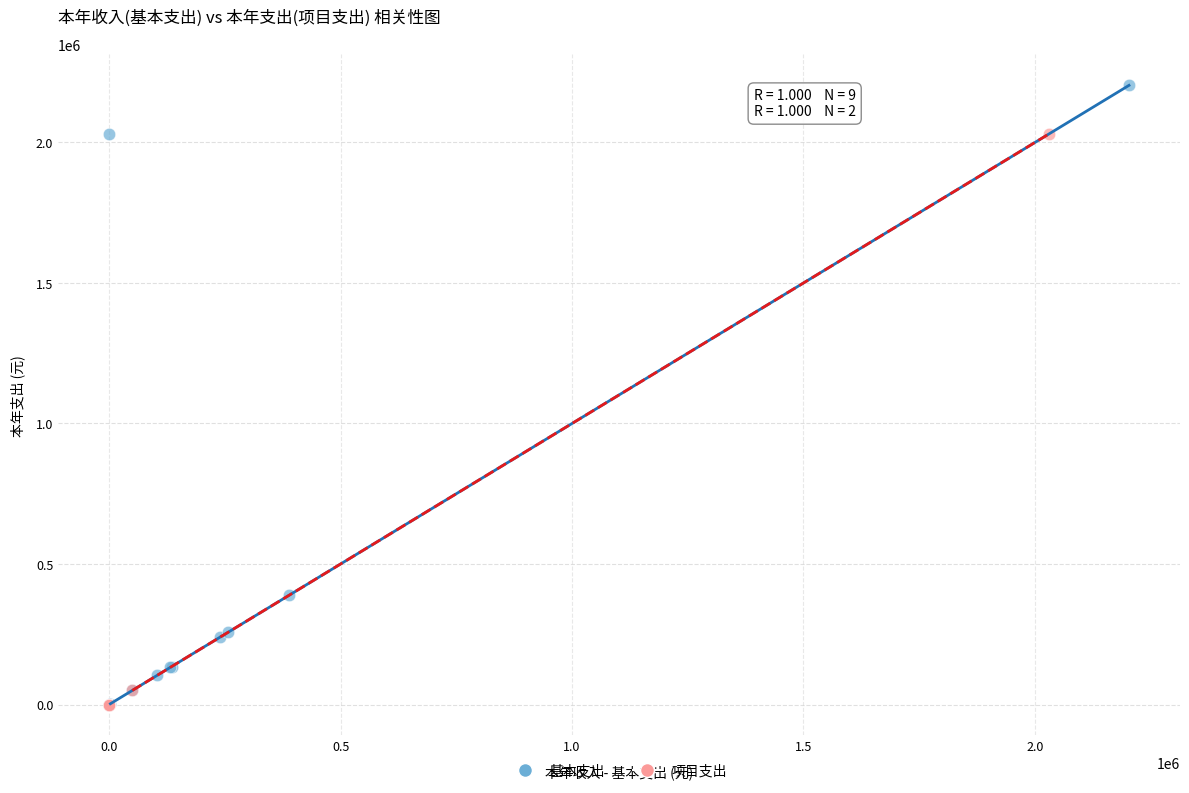

Which series reaches the maximum Y coordinate?

基本支出